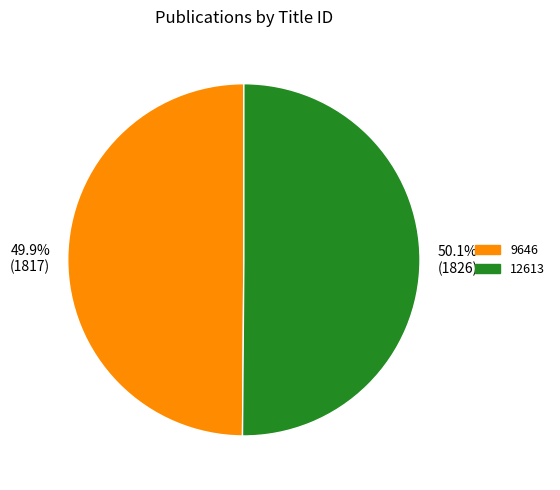

Do 12613 and 9646 together represent more than half of the pie?

Yes